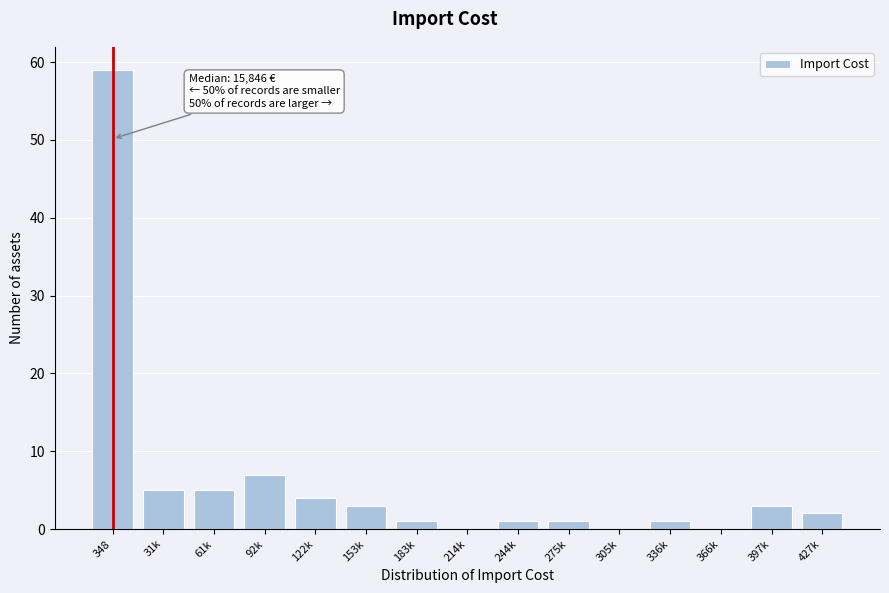

Reading left to right, what are all the values shown in this chart?

348=59	31k=5	61k=5	92k=7	122k=4	153k=3	183k=1	214k=0	244k=1	275k=1	305k=0	336k=1	366k=0	397k=3	427k=2